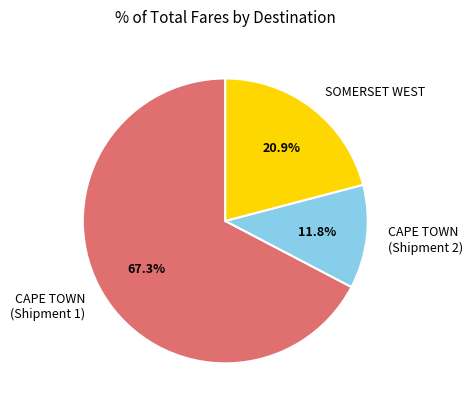

How many segments does this pie chart have?

3